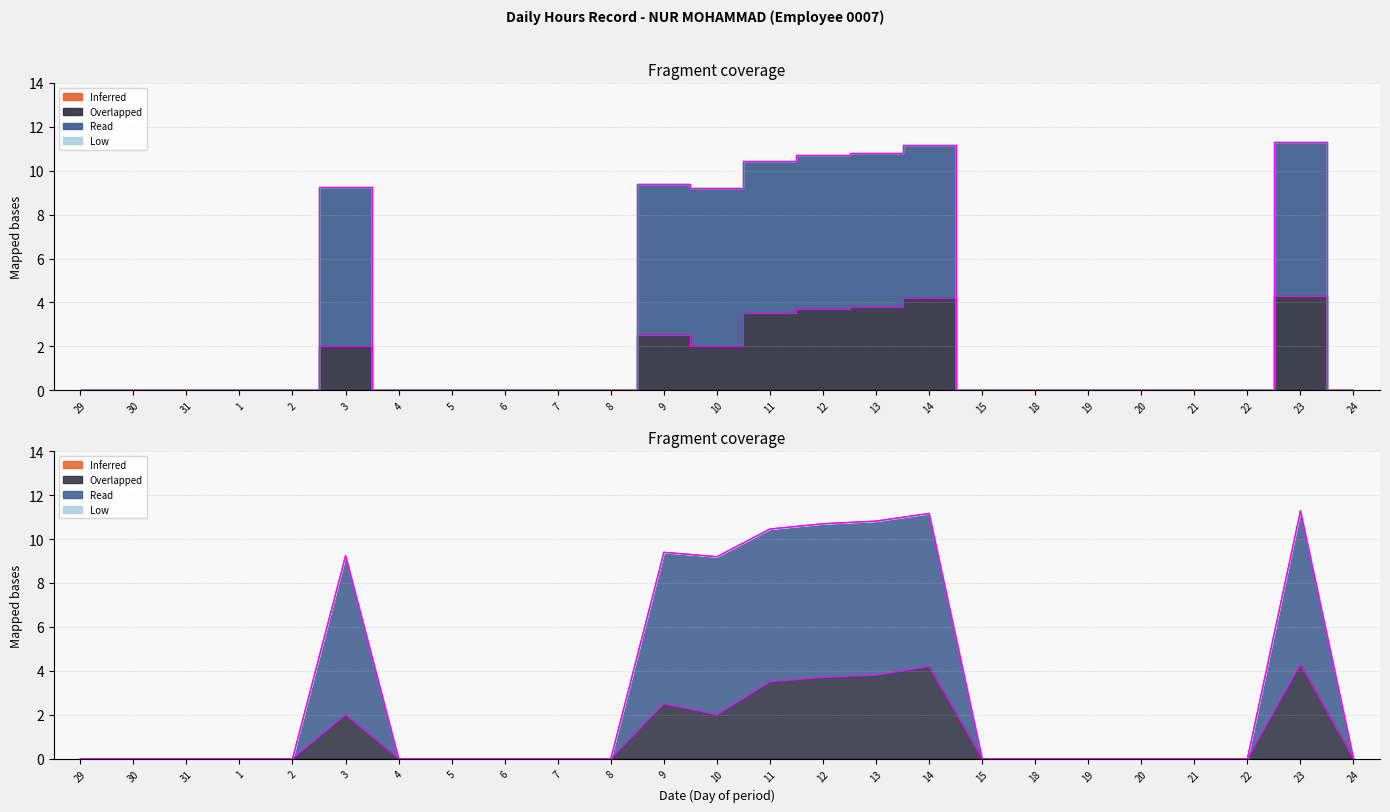

Does the chart have visible grid lines?

Yes